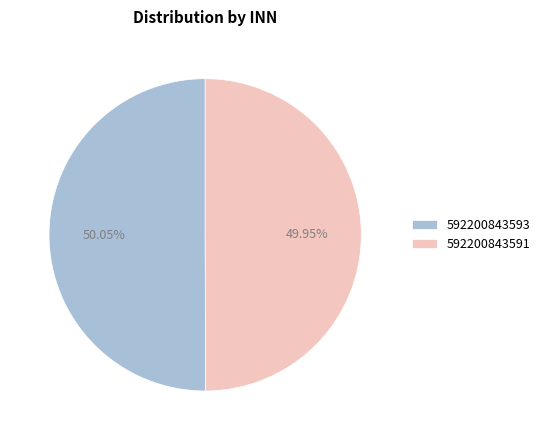

Approximately how many times larger is the value at 592200843593 compared to 592200843591?

1.0